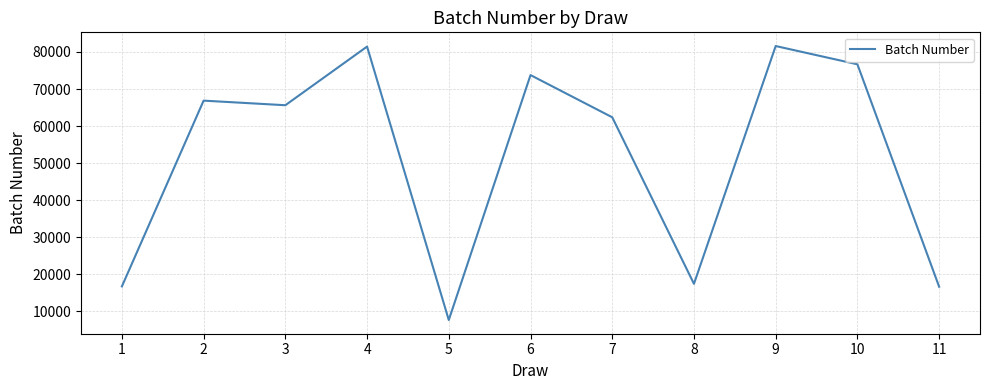

Read the value at 6, to the nearest 100.

73800